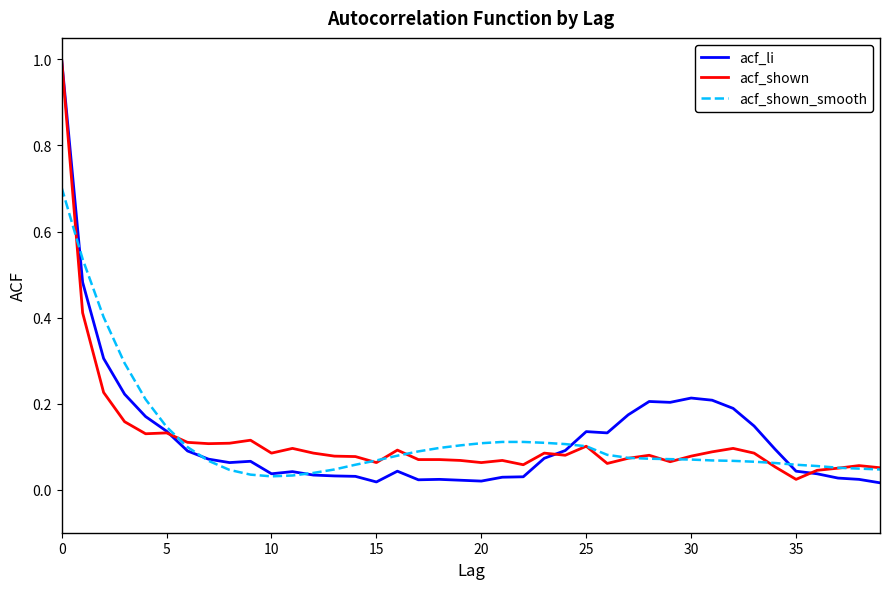

What are all the series names shown in the legend?

acf_li, acf_shown, acf_shown_smooth